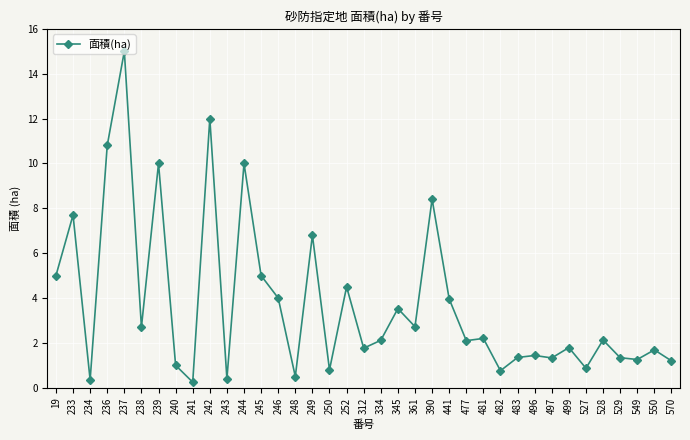

True or false: the data shows 2.1 at 334.

True